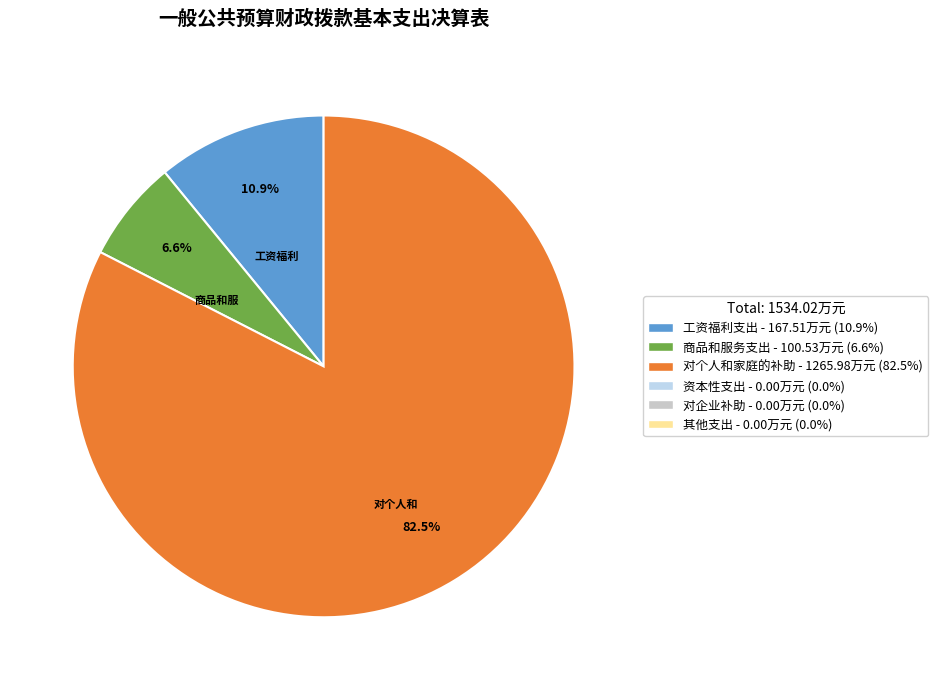

Does any single category account for the majority?

Yes